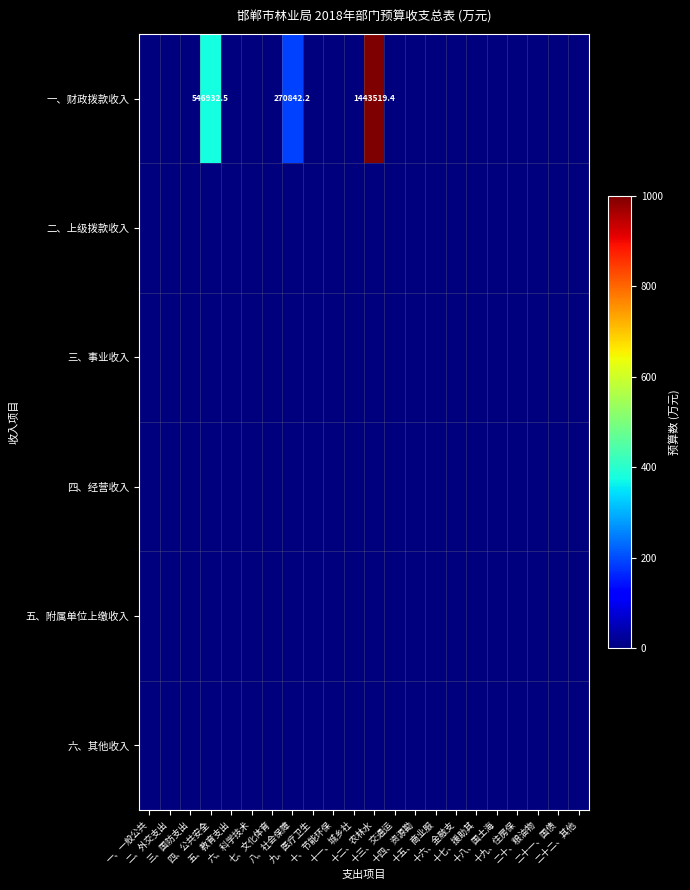

At which category is the sum across all series the highest?

十二、农林水